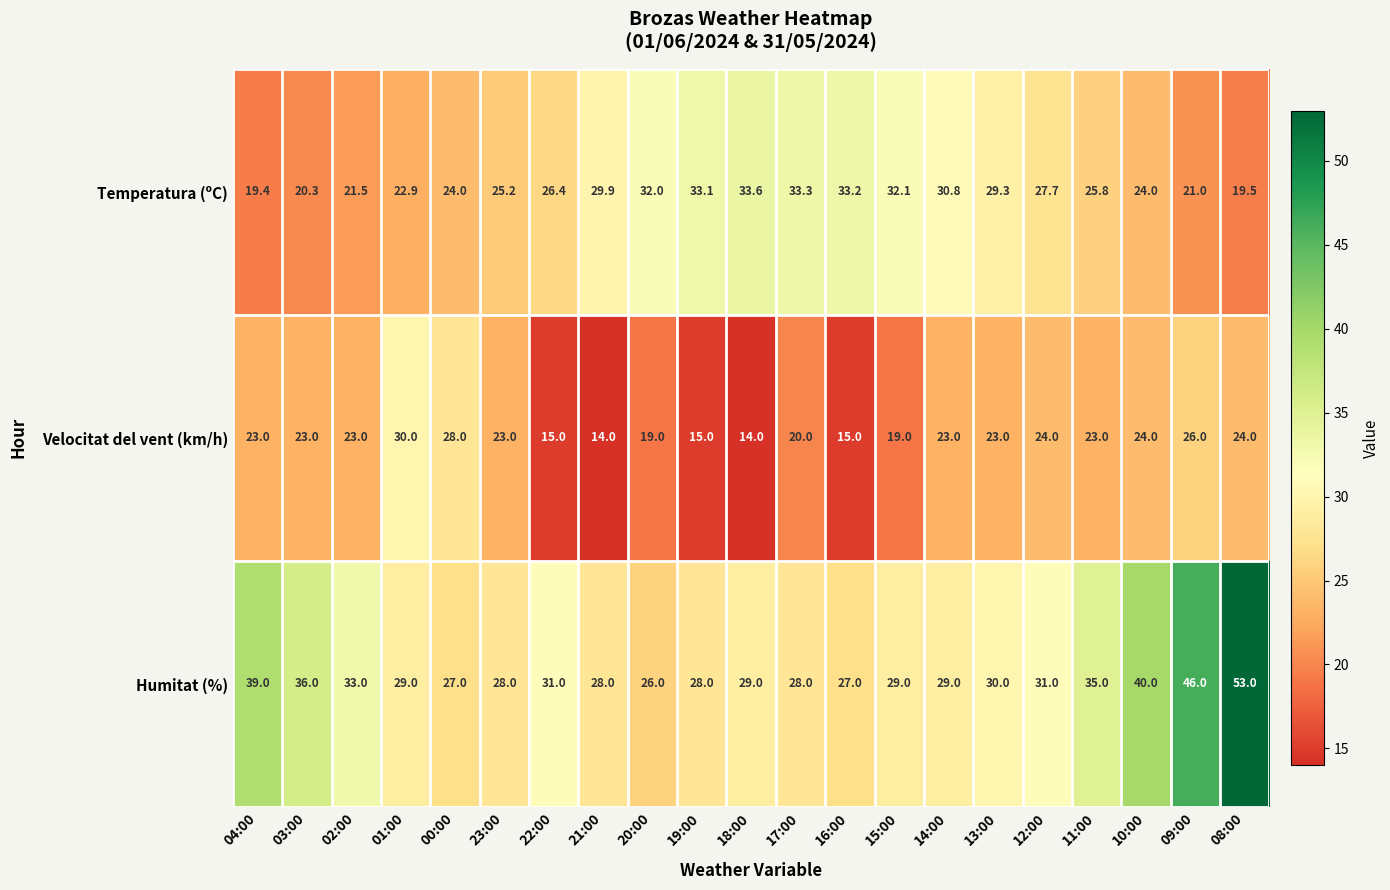

What is the difference between the Temperatura (ºC) values at 16:00 and 13:00?

3.9